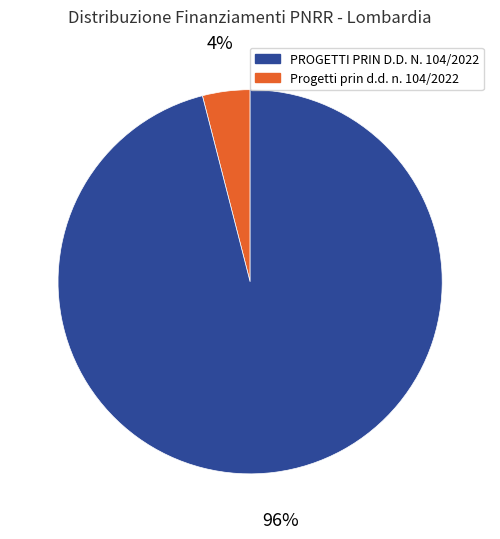

Is there any slice that represents more than half of the pie?

Yes